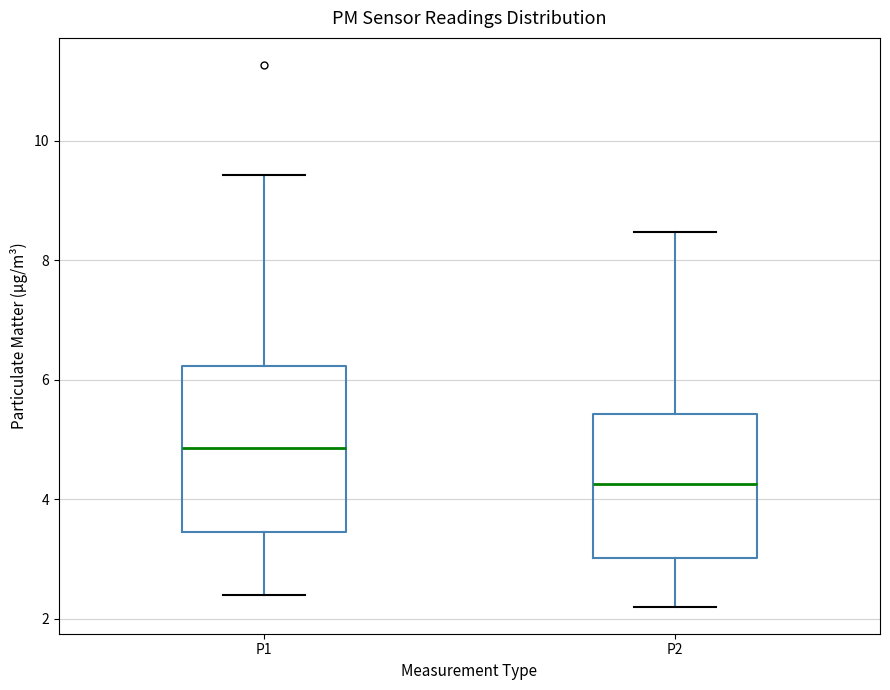

Where is the lower edge of the box for P2 on the y-axis? The values are not printed on the chart, so give them approximately, as read against the axis.

3.0